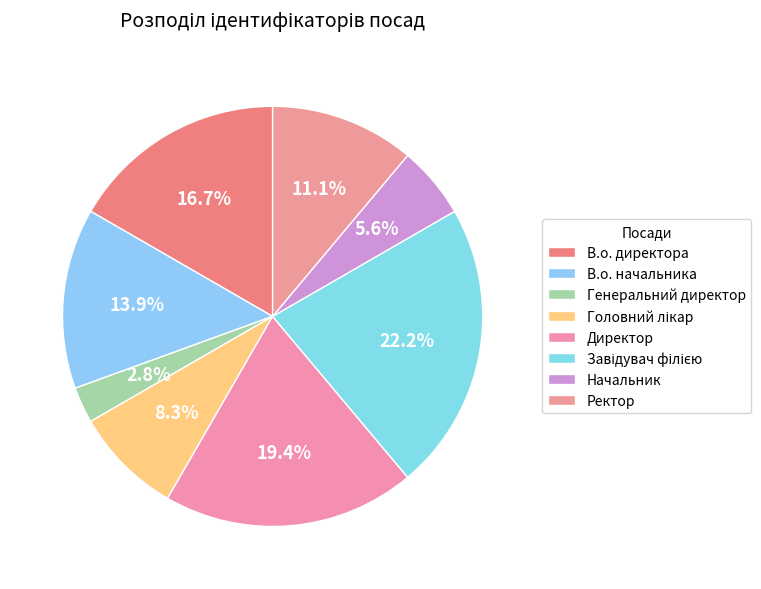

The В.о. директора slice represents 22% of the pie. True or false?

False